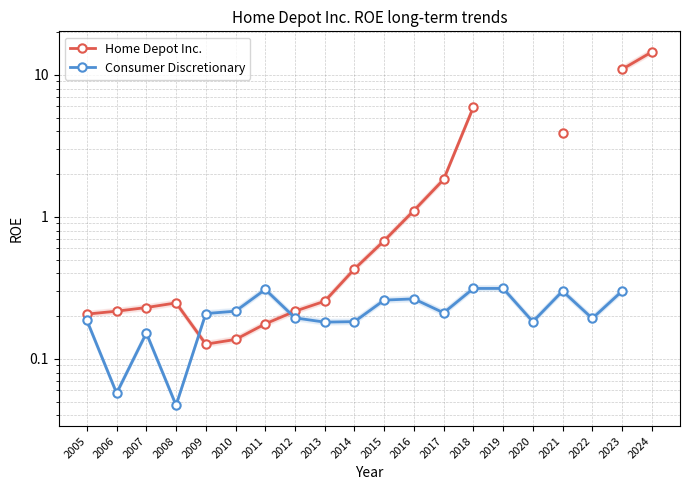

What is the total value across all series at 2021?

4.2